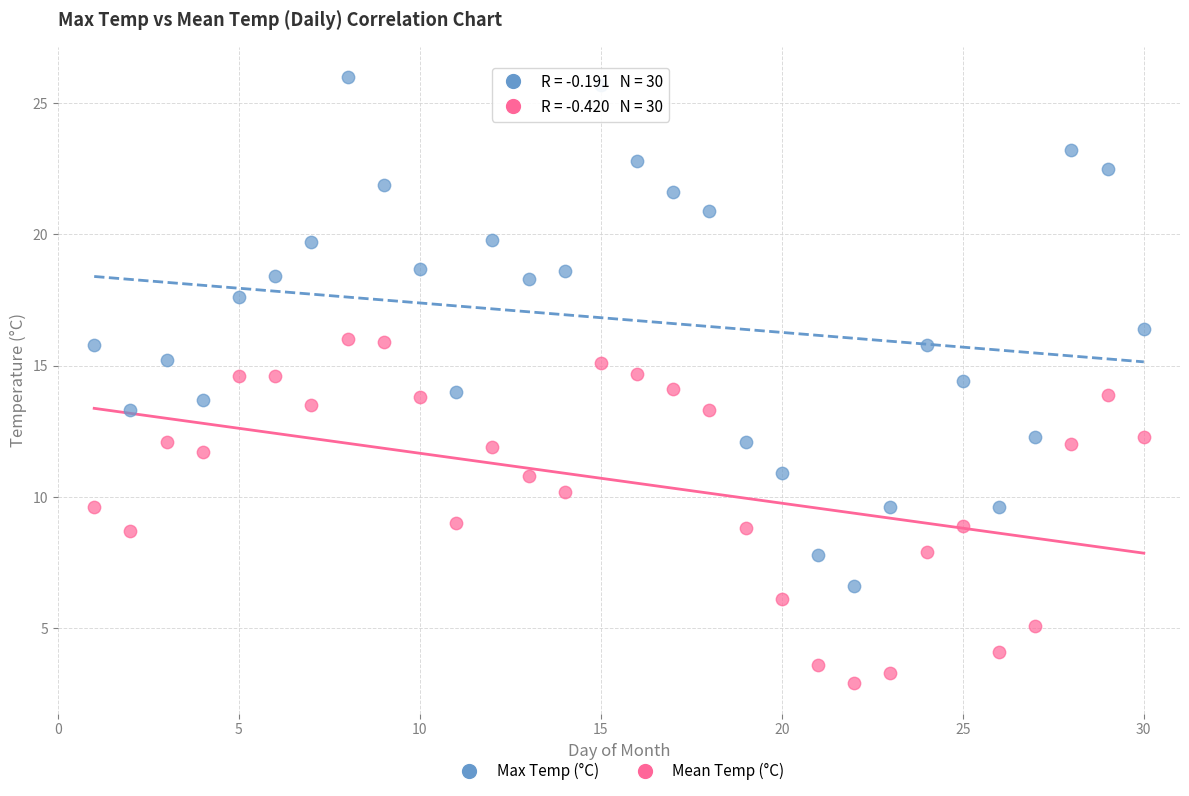

What is the X range (max minus min) for the scatter plot?

29.0